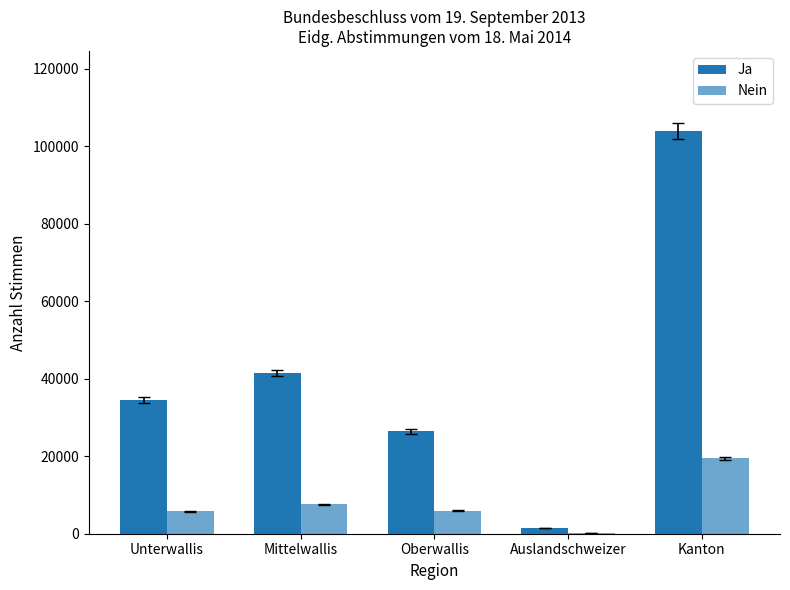

What value does the Ja series have at Unterwallis?

34559